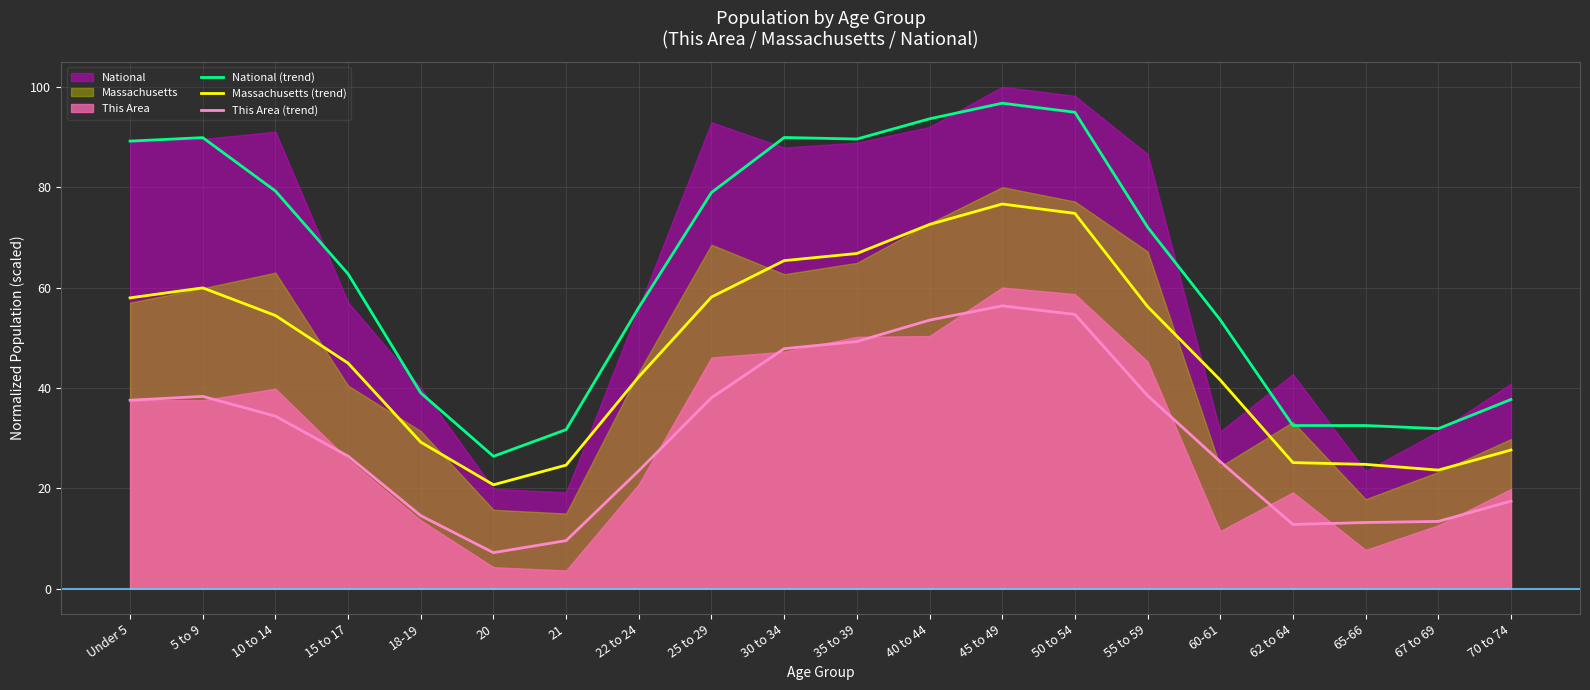

What is the value of the This Area (trend) point at the 3rd from the left?

34.4